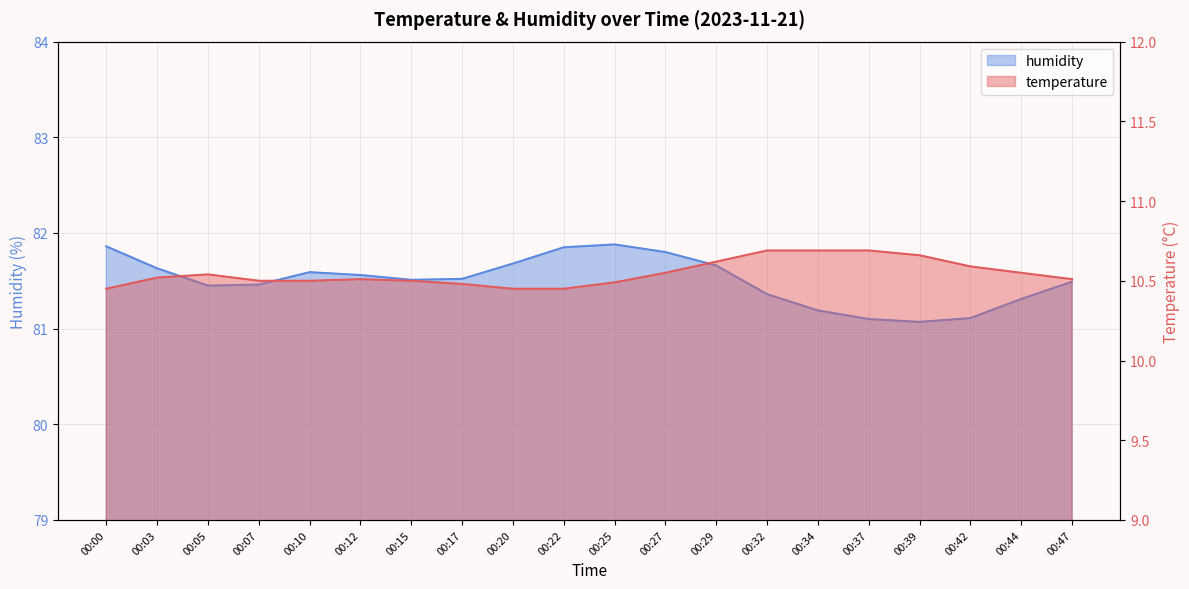

True or false: temperature and humidity cross at least once.

False